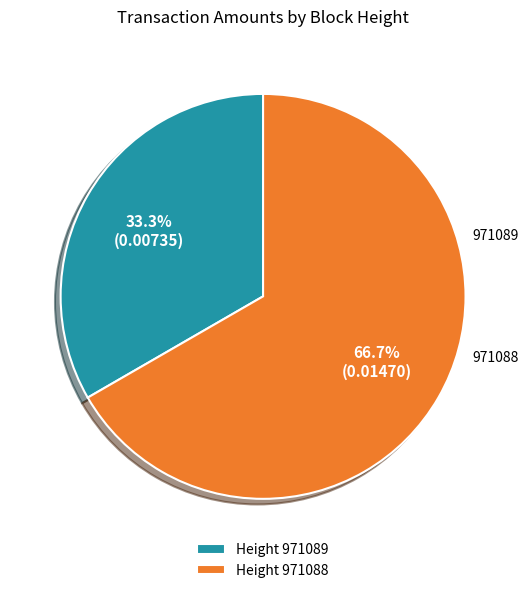

Combined, what portion of the pie is Height 971089 and Height 971088?

100.0%